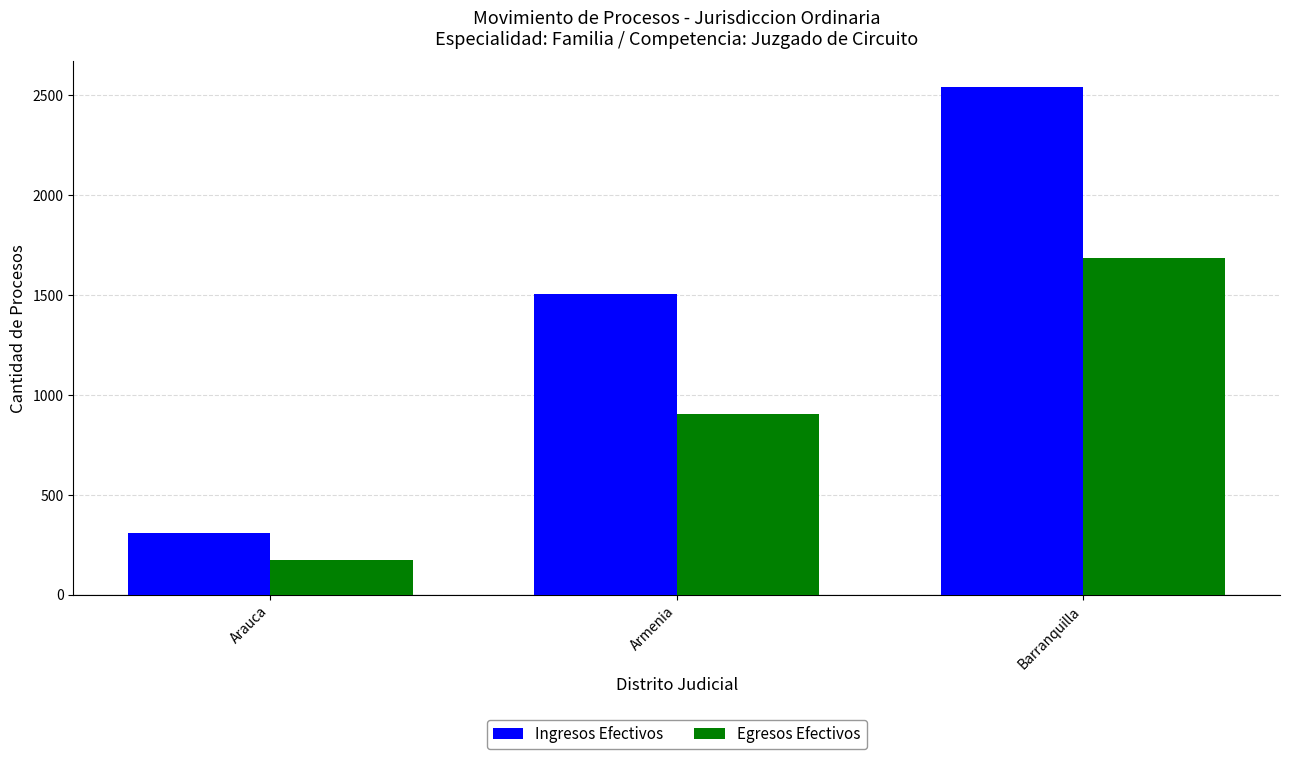

Which series has the widest spread of values?

Ingresos Efectivos